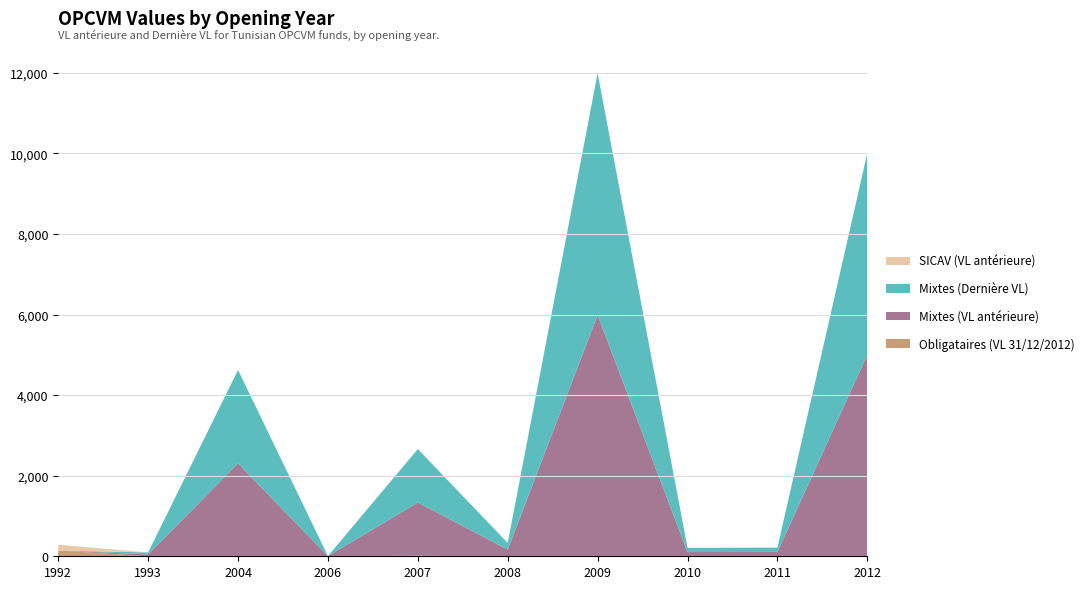

Reading right to left, extract all data points from this chart.

Obligataires (VL 31/12/2012): 2012=0.0	2011=0.0	2010=0.0	2009=0.0	2008=0.0	2007=12.6	2006=1.3	2004=0.0	1993=0.0	1992=143.5
Mixtes (VL antérieure): 2012=5003.2	2011=107.2	2010=104.8	2009=5987.3	2008=166.0	2007=1321.7	2006=2.2	2004=2307.4	1993=47.9	1992=0.0
Mixtes (Dernière VL): 2012=5004.3	2011=107.2	2010=104.1	2009=6002.7	2008=165.8	2007=1326.5	2006=2.3	2004=2316.3	1993=47.9	1992=0.0
SICAV (VL antérieure): 2012=0.0	2011=0.0	2010=0.0	2009=0.0	2008=0.0	2007=0.0	2006=0.0	2004=0.0	1993=0.0	1992=144.0